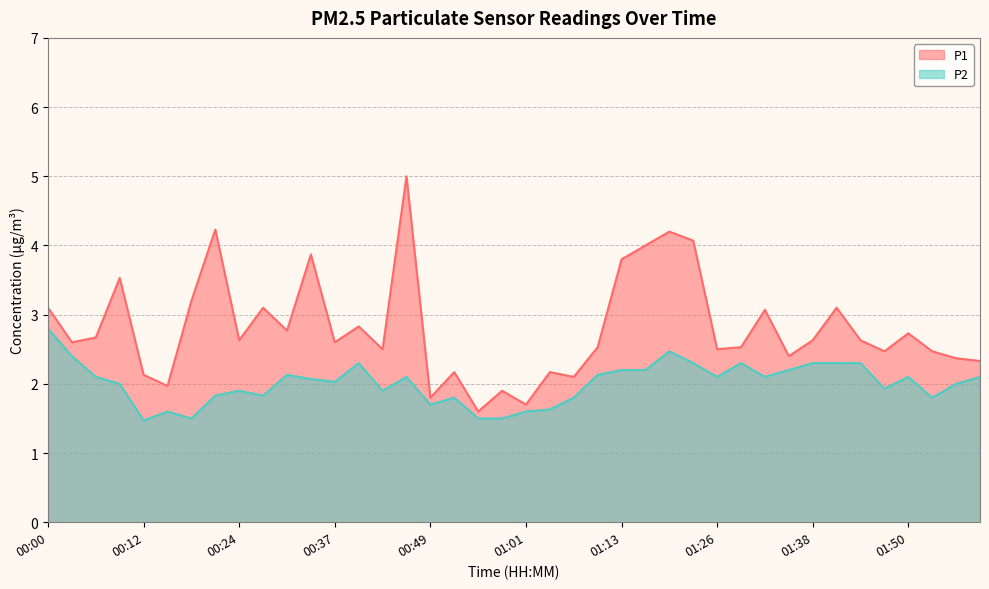

Where does the P1 series first go above 2?

00:00